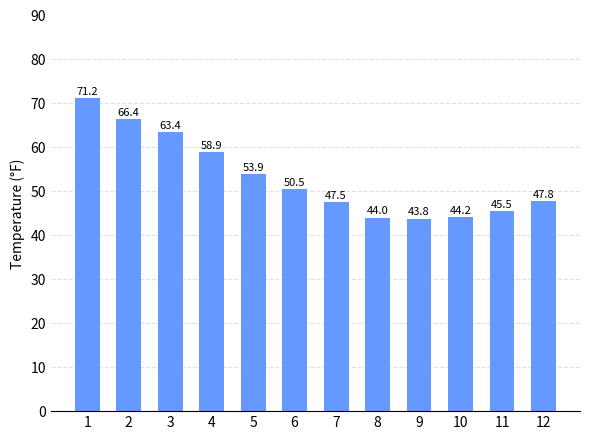

Is it true that the value at 7 is 77.2?

False